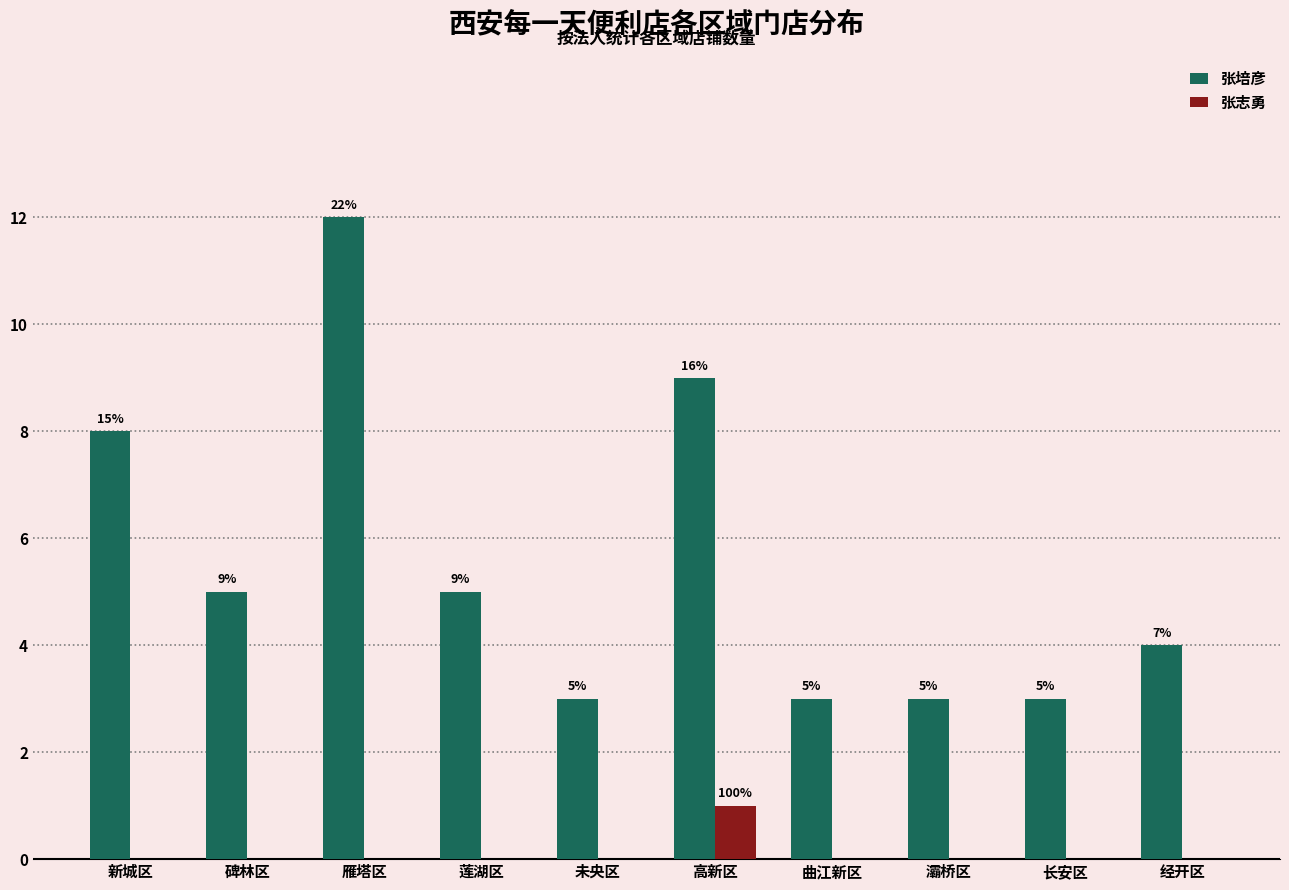

Reading right to left, list all the values displayed in this chart.

张培彦: 经开区=4	长安区=3	灞桥区=3	曲江新区=3	高新区=9	未央区=3	莲湖区=5	雁塔区=12	碑林区=5	新城区=8
张志勇: 经开区=0	长安区=0	灞桥区=0	曲江新区=0	高新区=1	未央区=0	莲湖区=0	雁塔区=0	碑林区=0	新城区=0